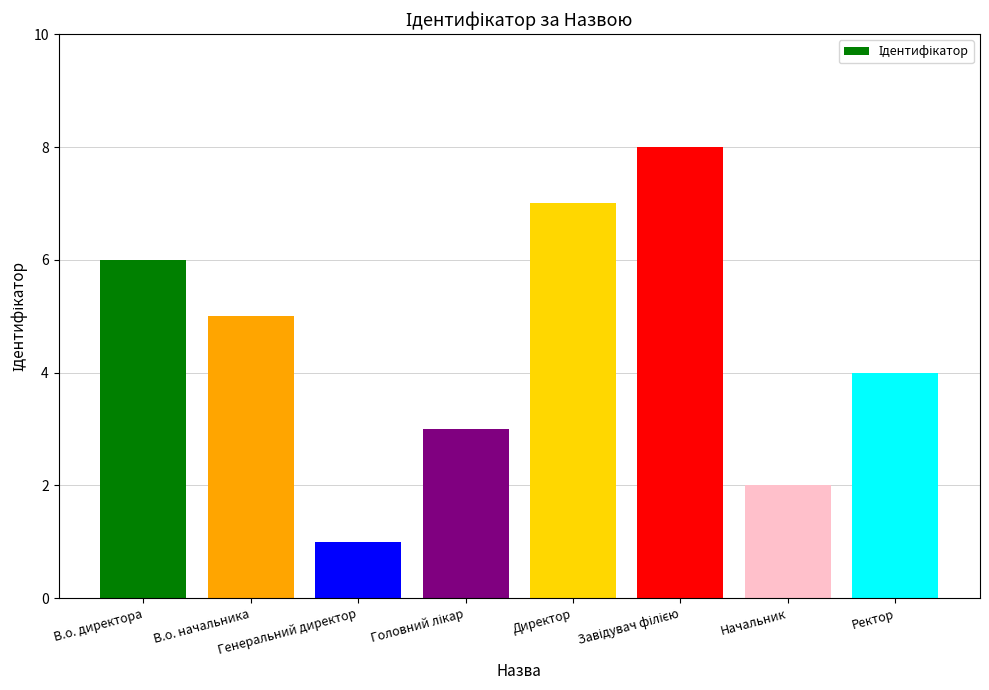

What is the sum of the values at Директор and В.о. директора?

13